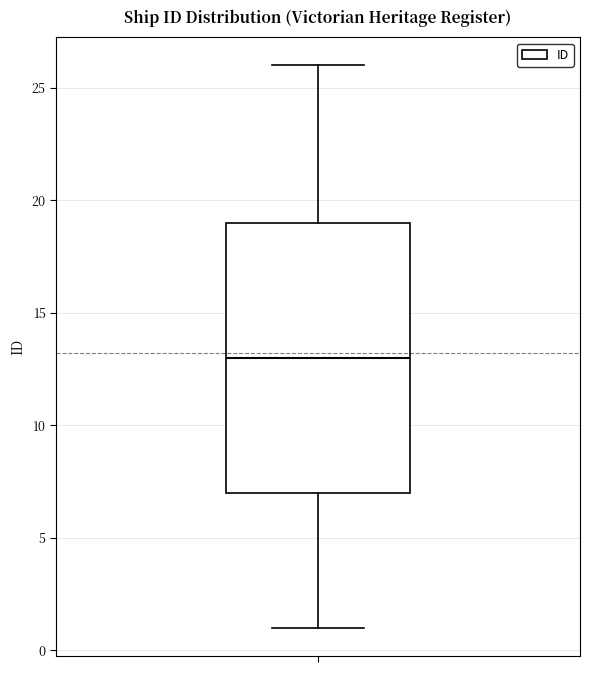

Transcribe this box plot: give where the median line is, the range the box spans, and where the two whiskers end, as read against the y-axis. The values are not printed on the chart, so give them approximately, as read against the axis.

median 13, box 7 to 19, whiskers 1 to 26